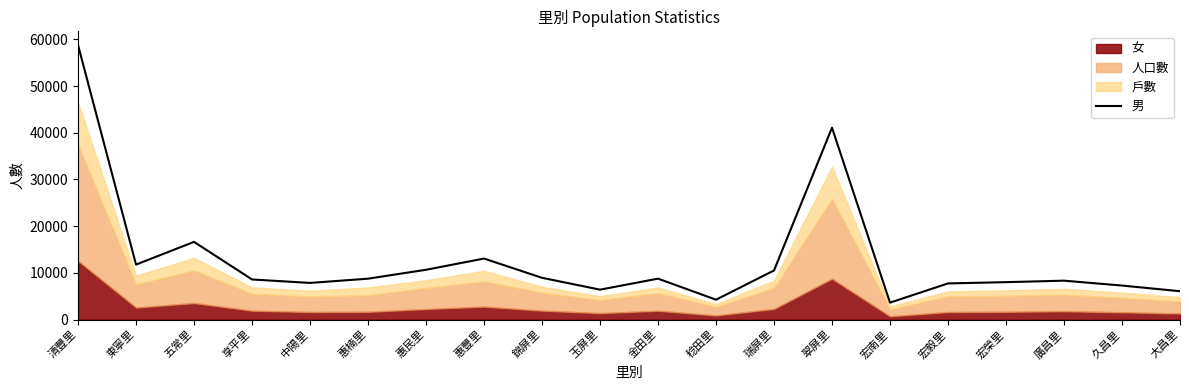

Reading right to left, list all the values displayed in this chart.

6077	7290	8335	8015	7747	3632	41092	10519	4264	8769	6411	8950	13072	10669	8761	7854	8592	16643	11780	58785